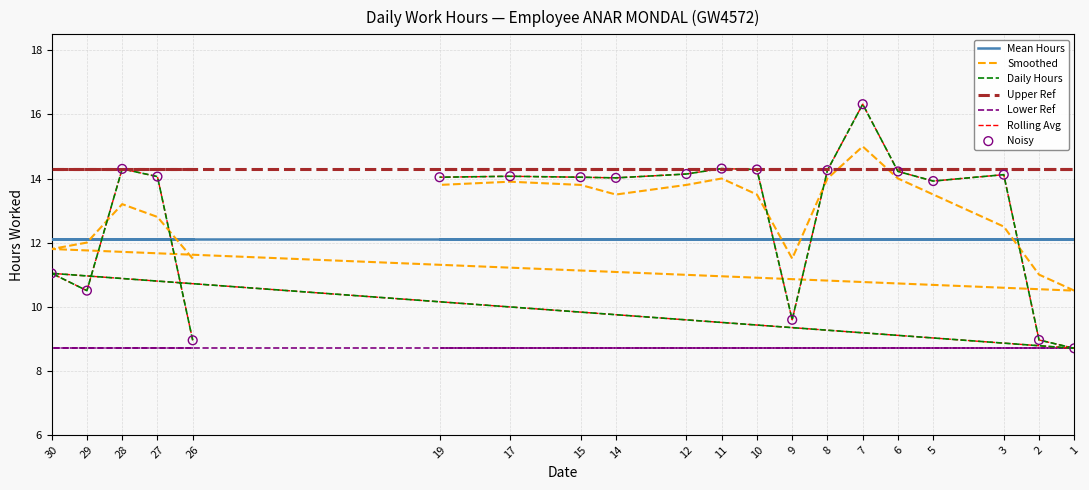

Which series has the largest total across all categories?

Smoothed